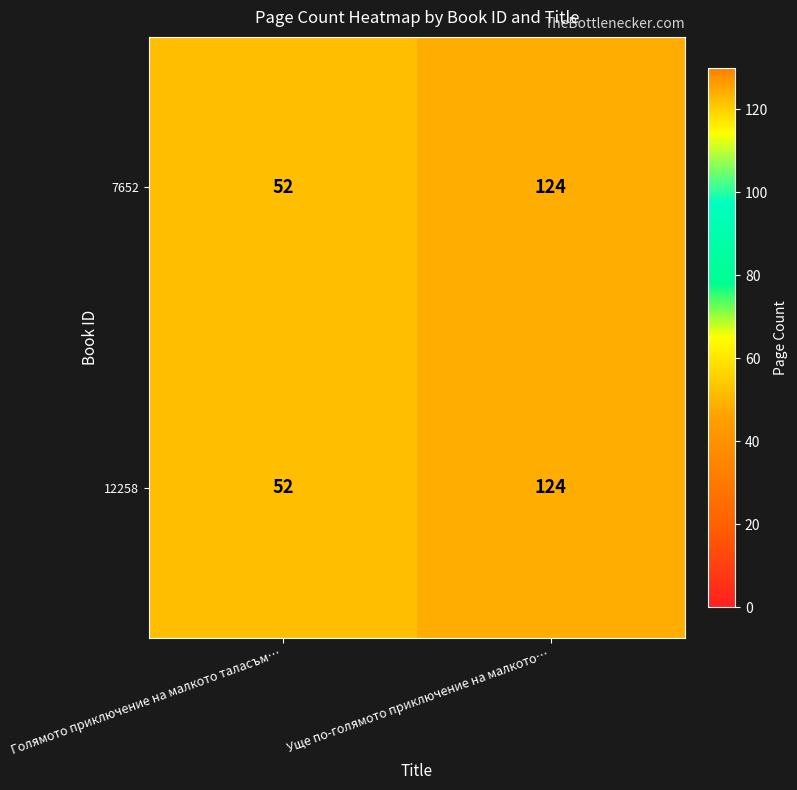

Reading left to right, list all the values displayed in this chart.

7652: 52	124
12258: 52	124